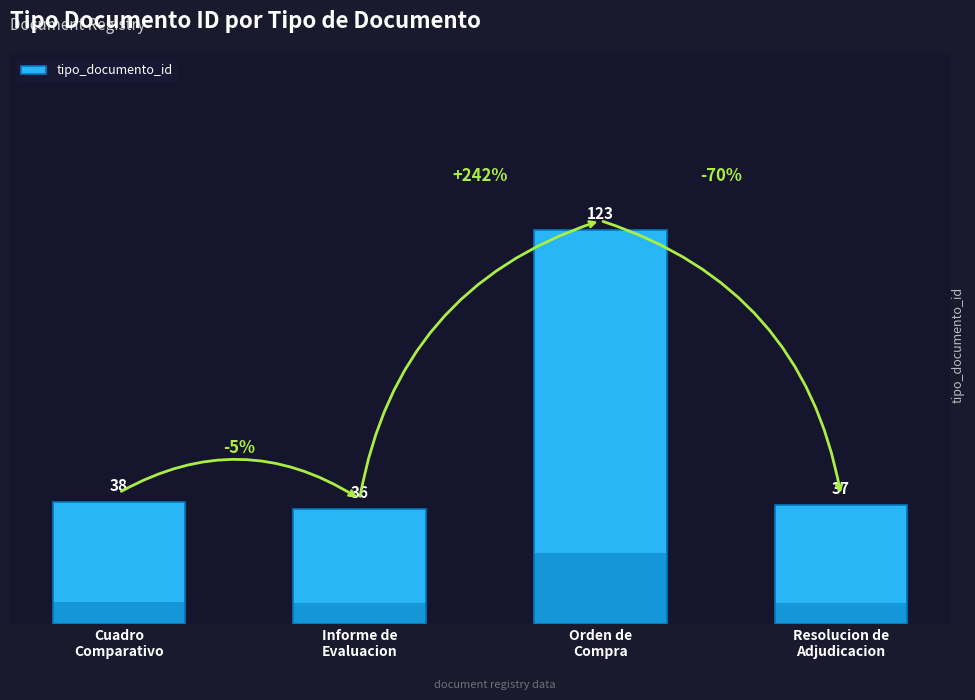

What is the difference between the values at Resolucion de
Adjudicacion and Orden de
Compra?

86